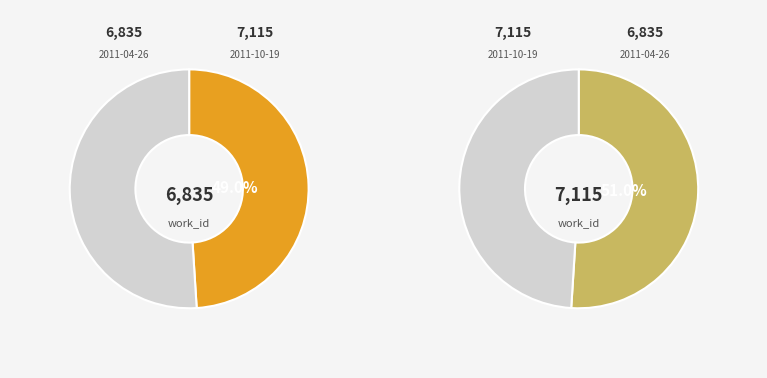

What is the smallest slice in the pie chart?

2011-04-26 14:37:30 UTC